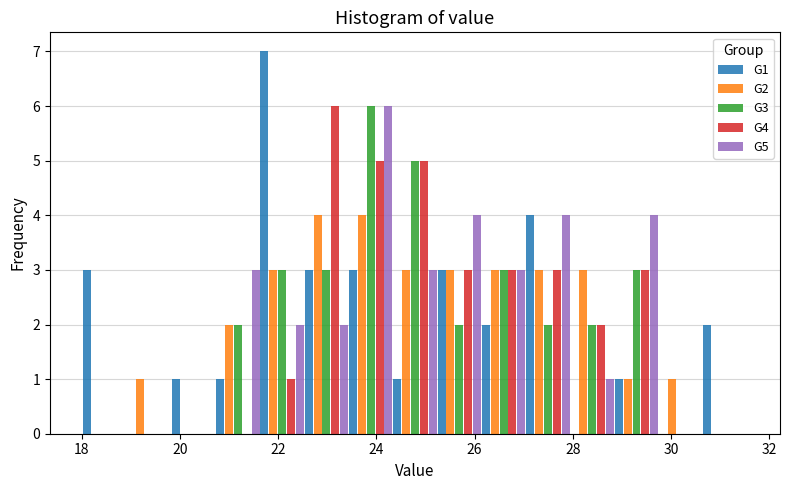

What is the height of the G5 bar covering 21.6 to 22.6 on the x-axis? Neither the bar edges nor the heights are printed on the chart, so give them approximately, as read against the axes.

2